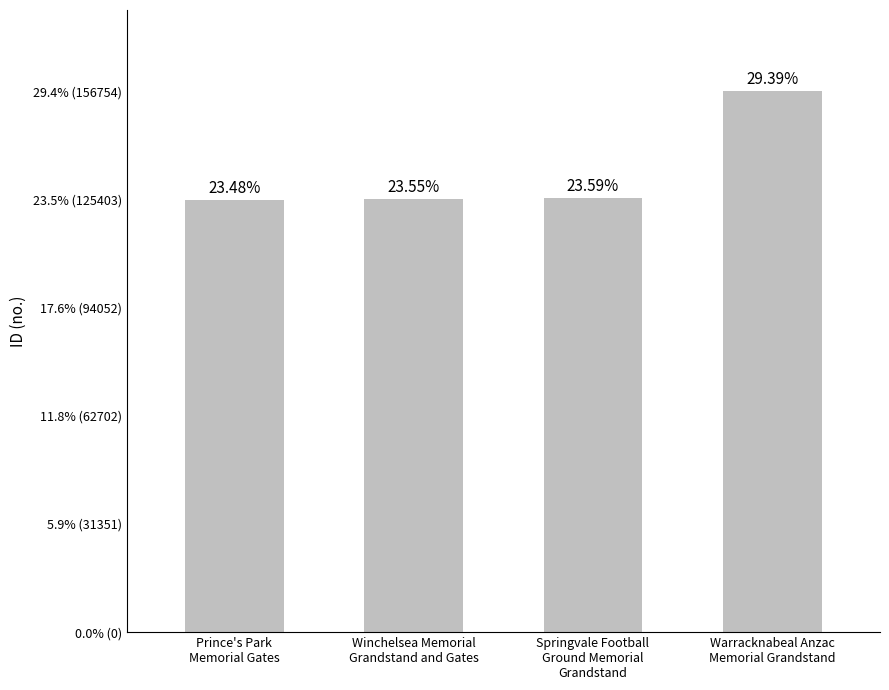

Between Warracknabeal Anzac
Memorial Grandstand and Winchelsea Memorial
Grandstand and Gates, which is larger?

Warracknabeal Anzac
Memorial Grandstand